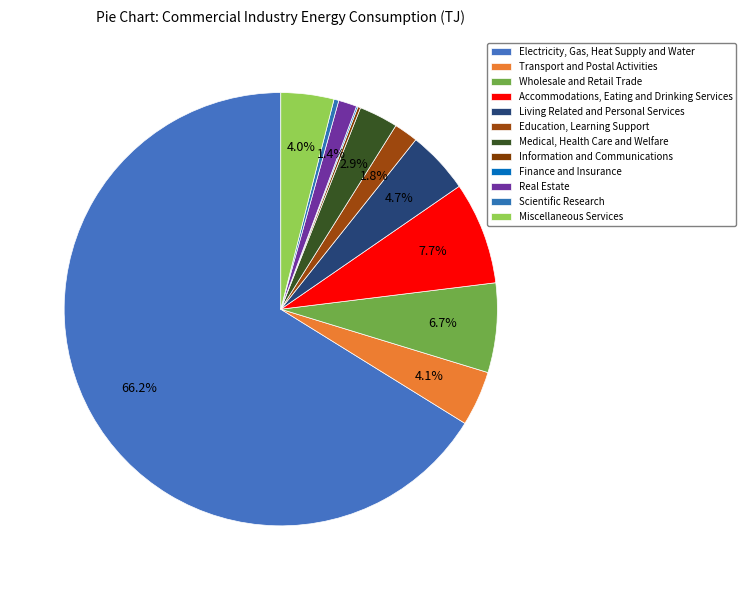

Which slice represents more than half of the pie?

Electricity, Gas, Heat Supply and Water